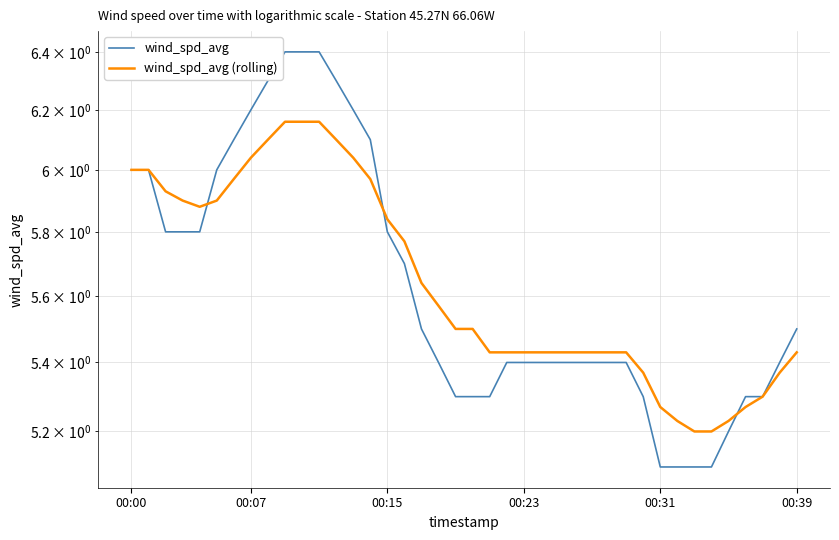

What is the value of the wind_spd_avg (rolling) point at the 2nd from the left?

6.0